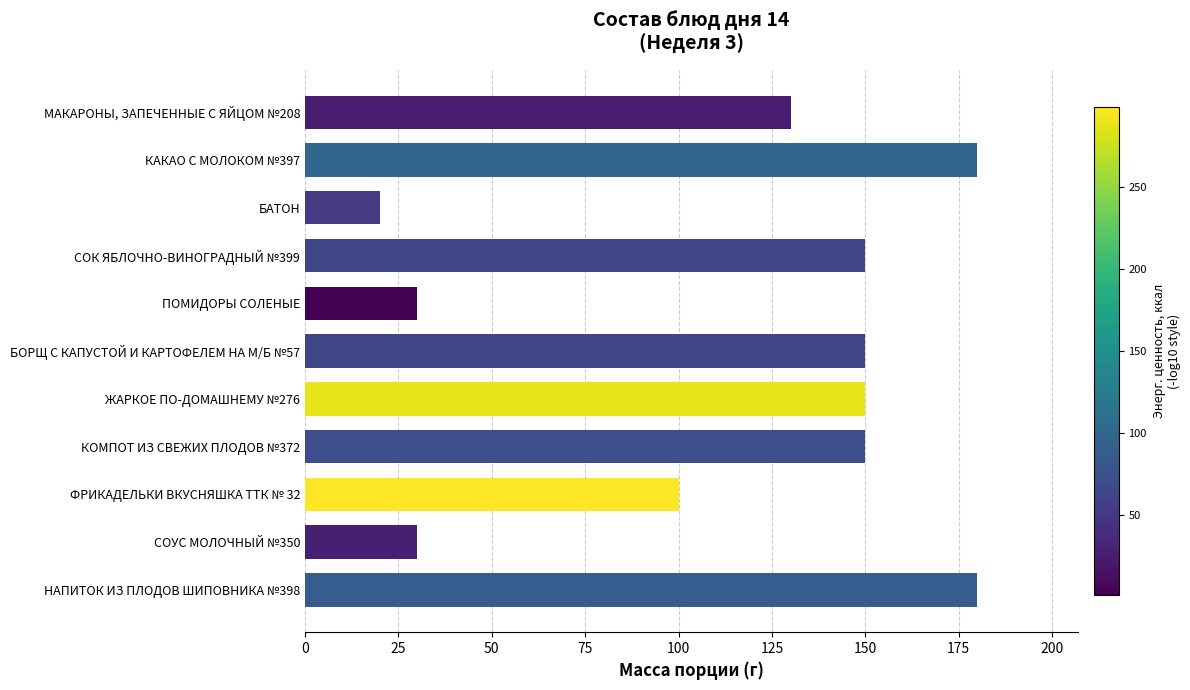

Reading top to bottom, what are all the values shown in this chart?

130	180	20	150	30	150	150	150	100	30	180